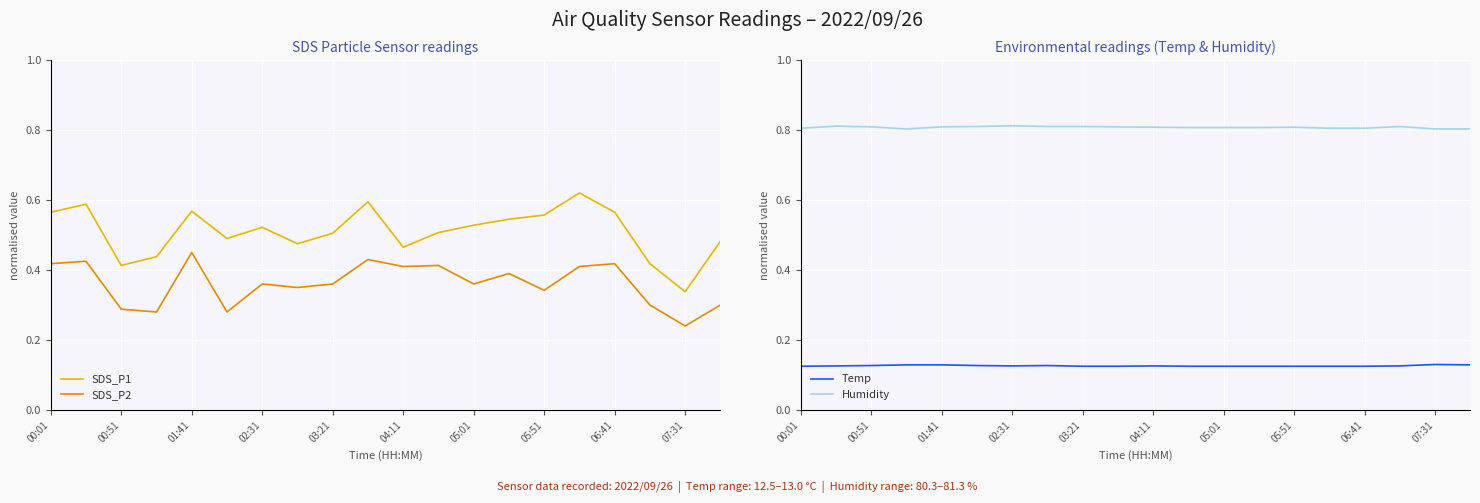

Is it true that SDS_P2 equals 0.2 at 06:41?

False